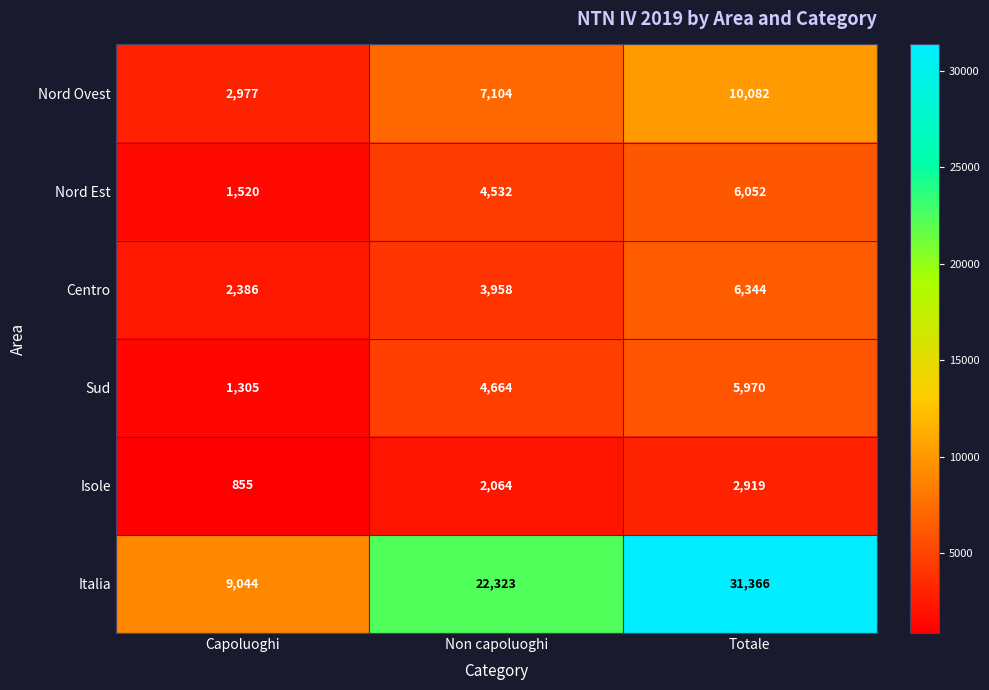

Rank the series at Non capoluoghi from highest to lowest value.

Italia, Nord Ovest, Sud, Nord Est, Centro, Isole